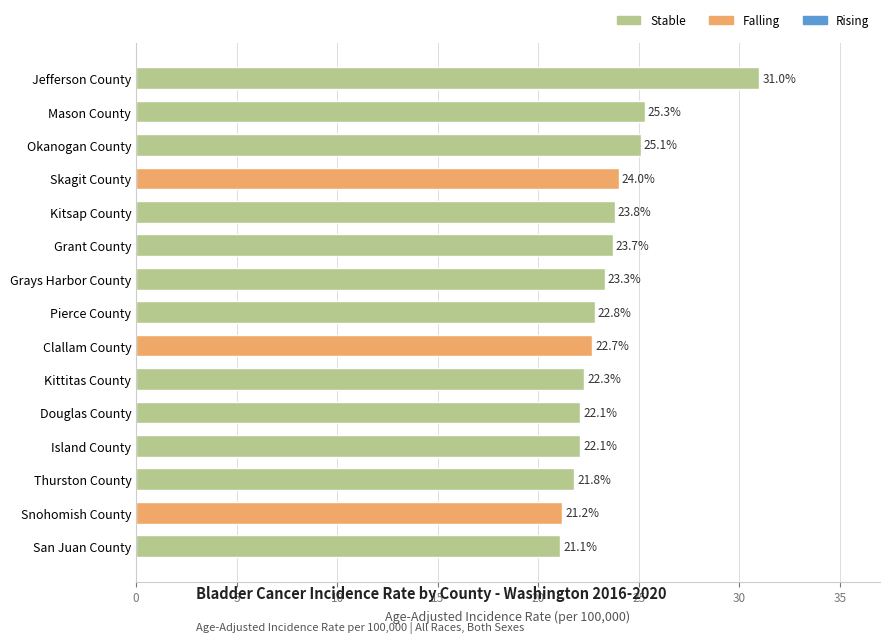

Reading top to bottom, what are all the values shown in this chart?

Jefferson County=31.0	Mason County=25.3	Okanogan County=25.1	Skagit County=24.0	Kitsap County=23.8	Grant County=23.7	Grays Harbor County=23.3	Pierce County=22.8	Clallam County=22.7	Kittitas County=22.3	Douglas County=22.1	Island County=22.1	Thurston County=21.8	Snohomish County=21.2	San Juan County=21.1